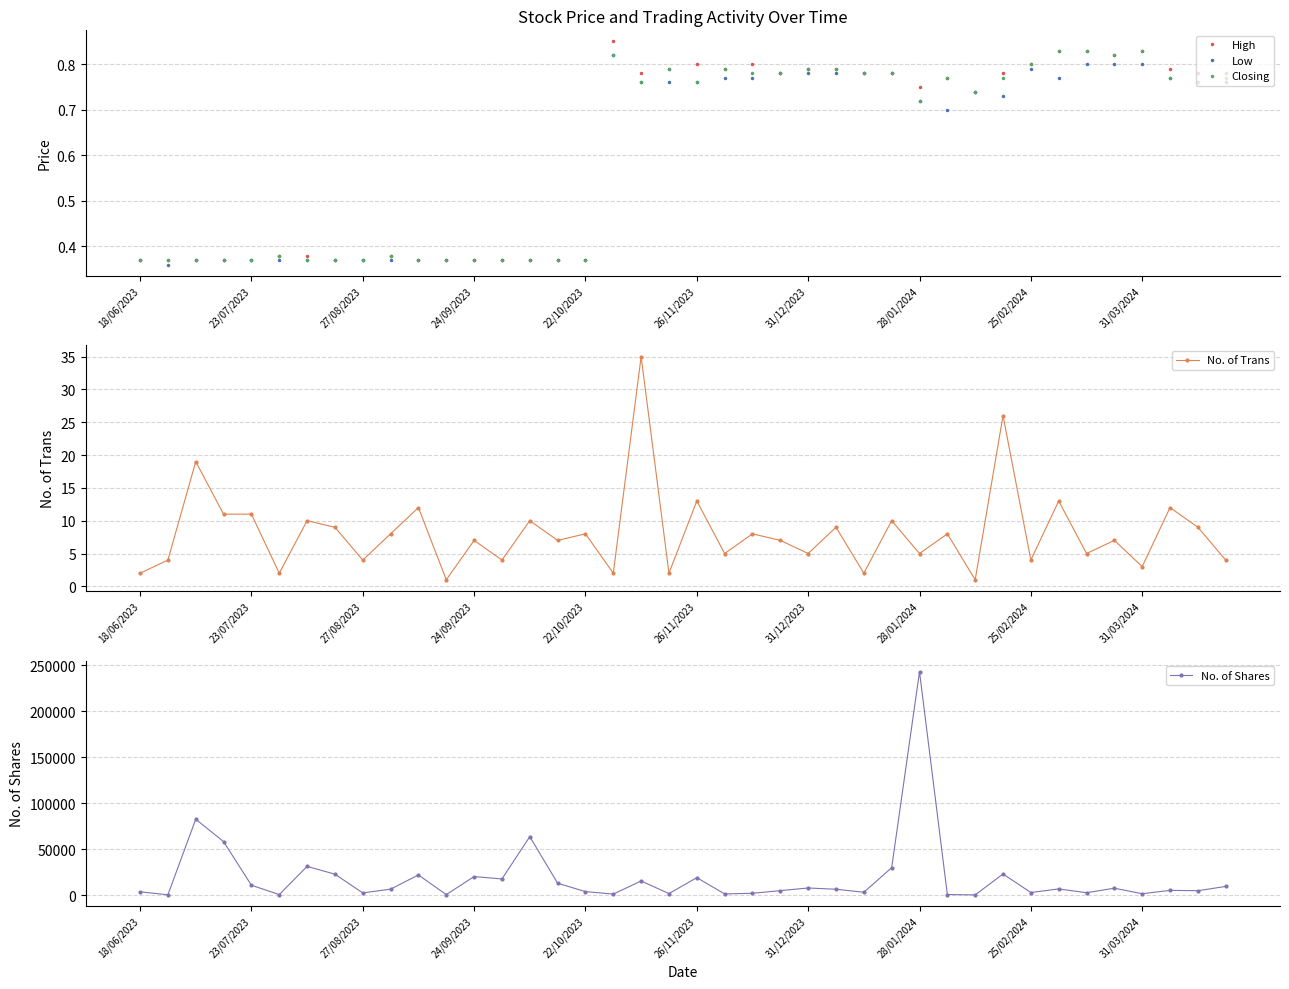

What is the approximate value of No. of Shares at 27/08/2023?

2304